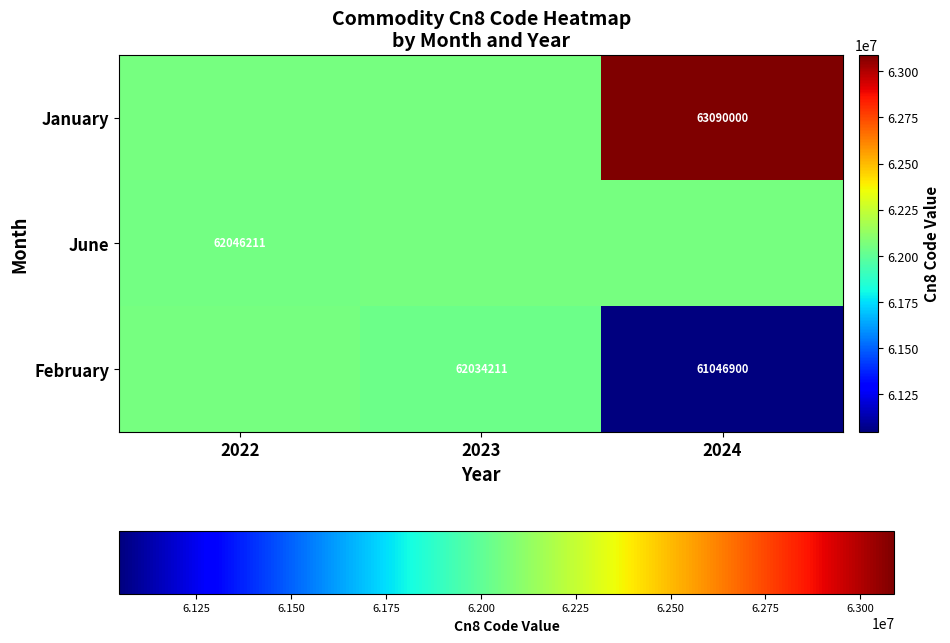

What is the smallest value displayed?

61046900.0